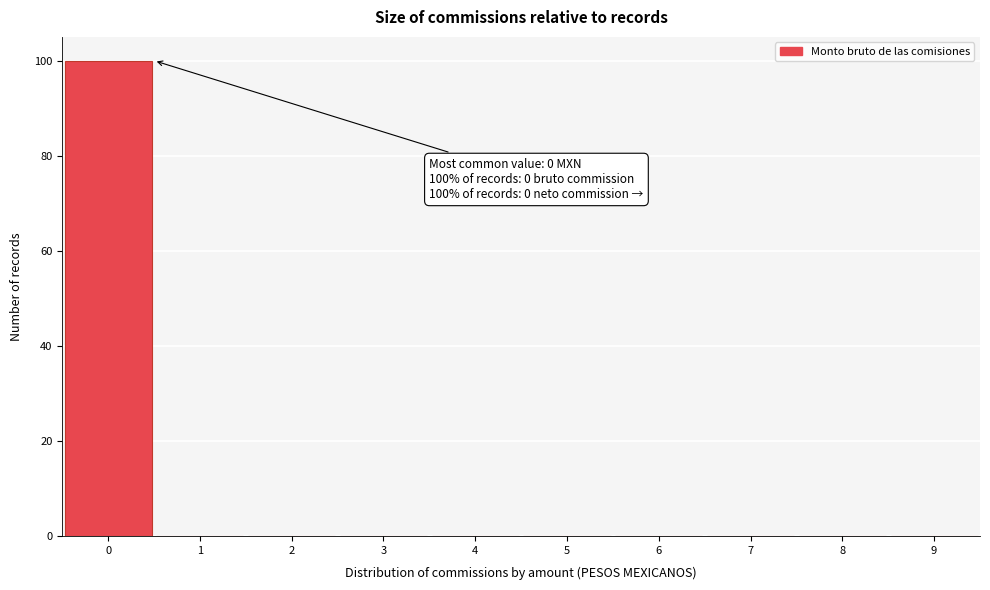

Which range on the x-axis has the tallest bar?

-0.5 to 0.5